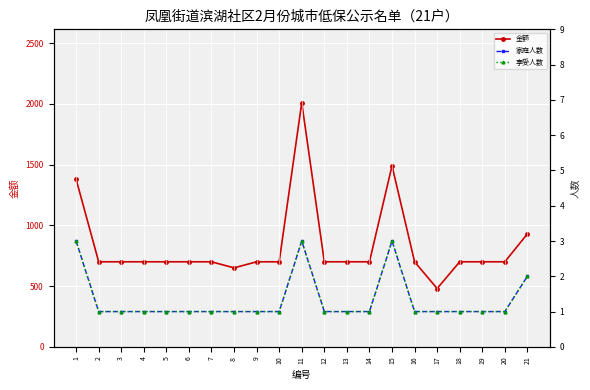

List the series in order of their peak value, highest first.

金额, 家庭人数, 享受人数